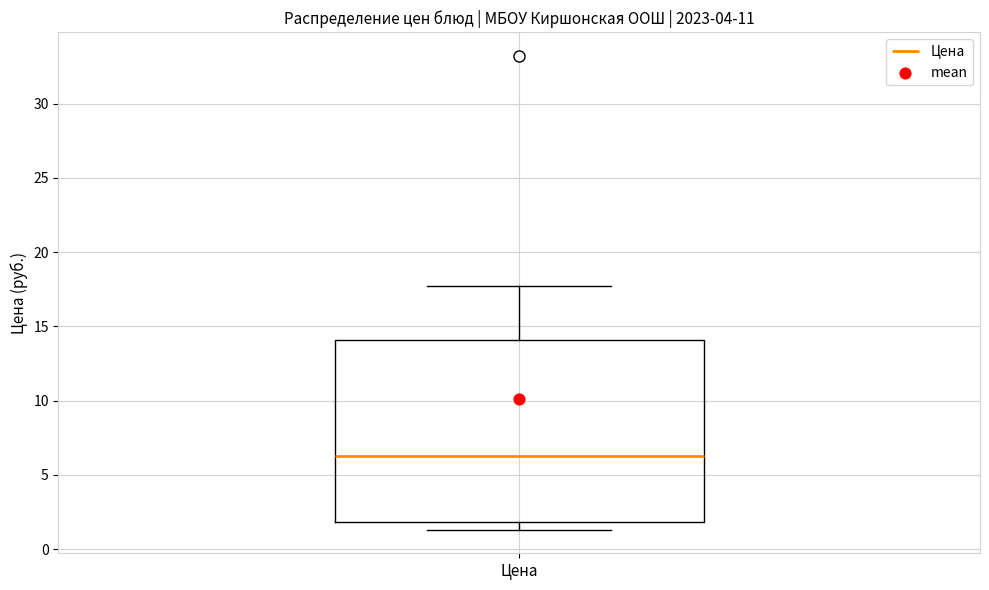

Transcribe this box plot: give where the median line is, the range the box spans, and where the two whiskers end, as read against the y-axis. The values are not printed on the chart, so give them approximately, as read against the axis.

median 6.5, box 2.0 to 14.0, whiskers 1.5 to 17.5